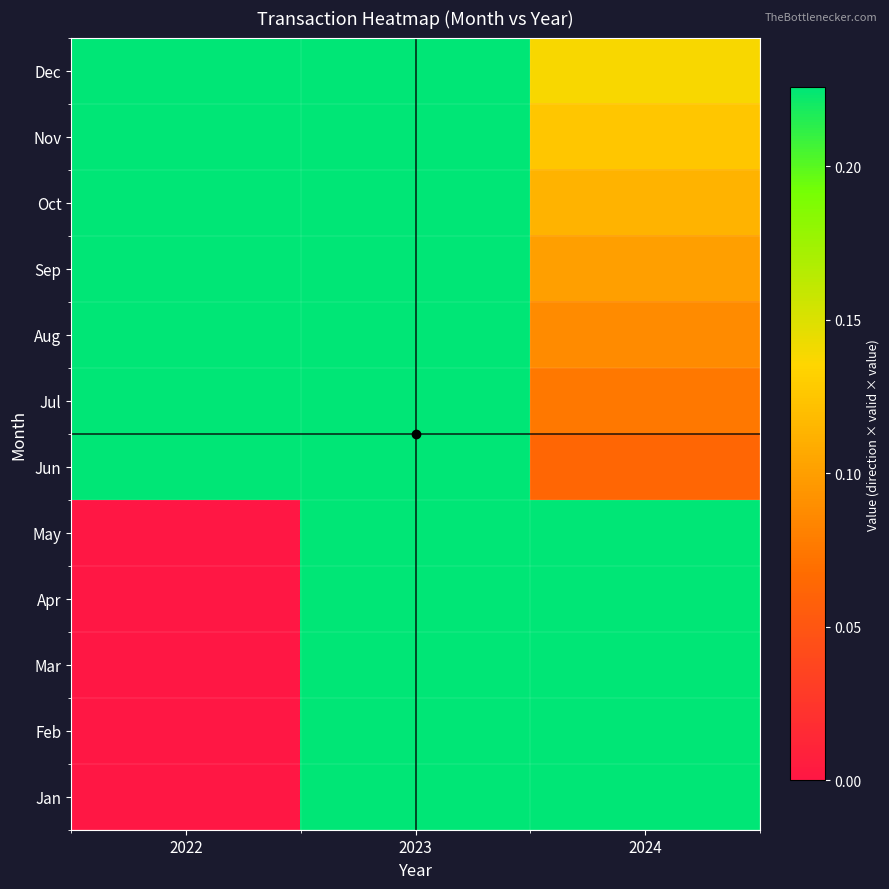

Count the number of categories in the chart.

3